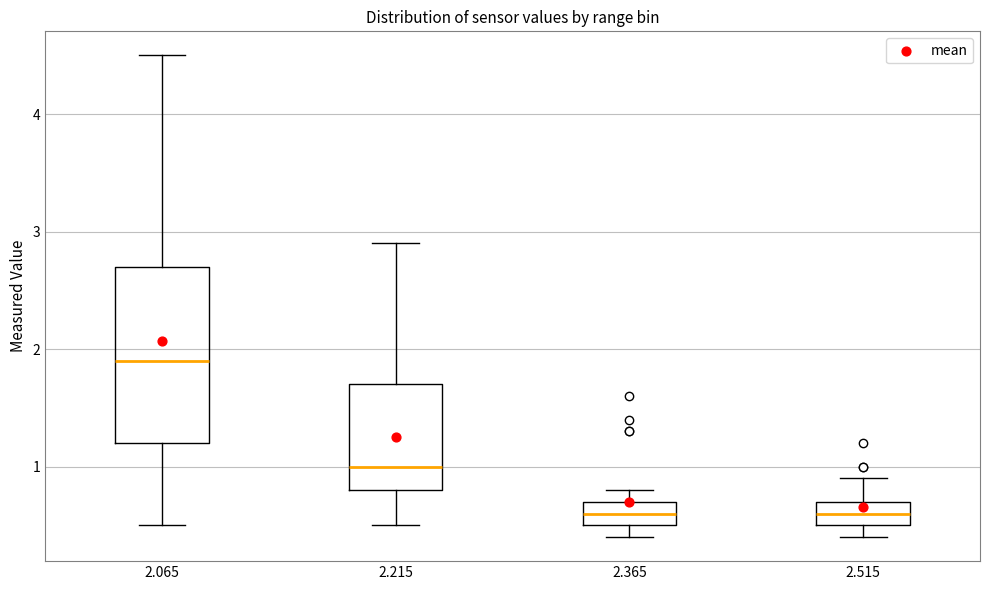

Where does the upper whisker of the box at x = 2.065 end on the y-axis? The values are not printed on the chart, so give them approximately, as read against the axis.

4.5